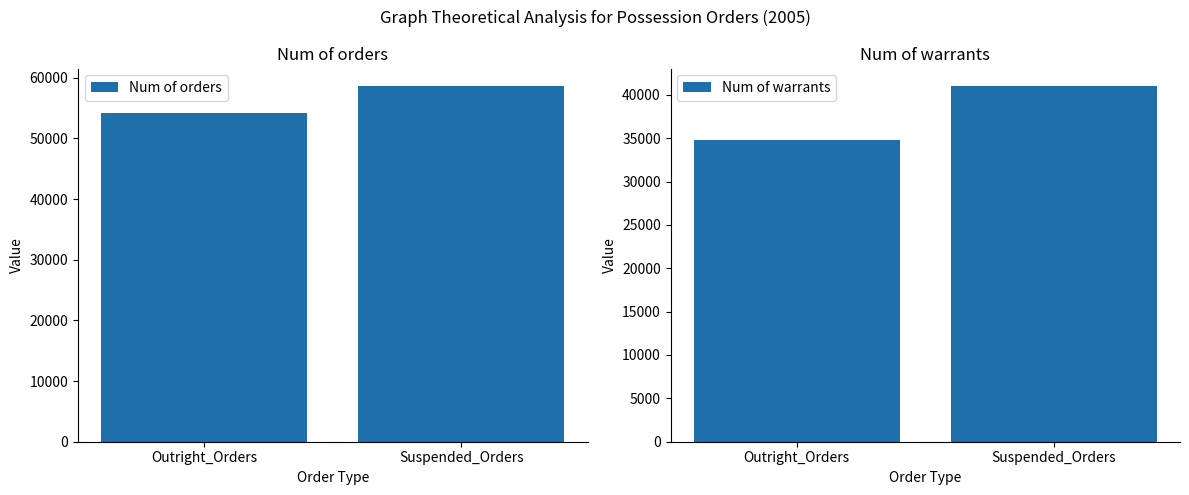

Rank the series by their maximum value, from lowest to highest.

Num of warrants, Num of orders